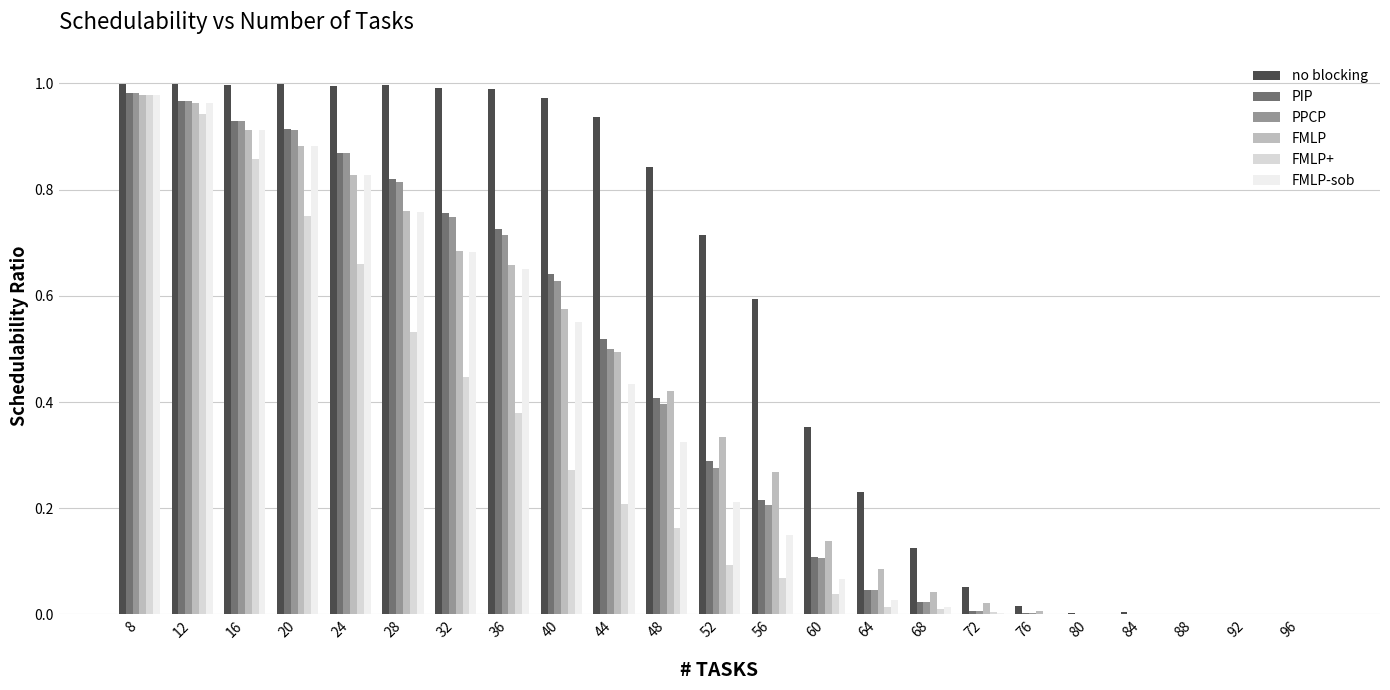

How many categories are shown in the chart?

23